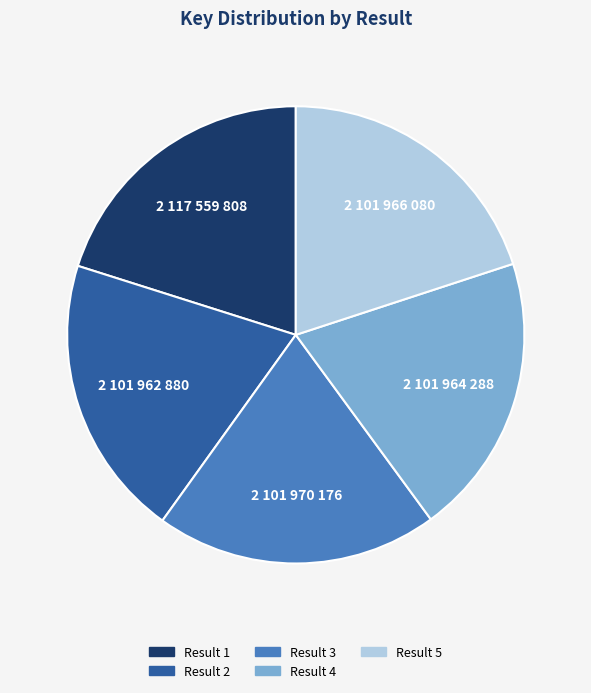

Is there any slice that represents more than half of the pie?

No